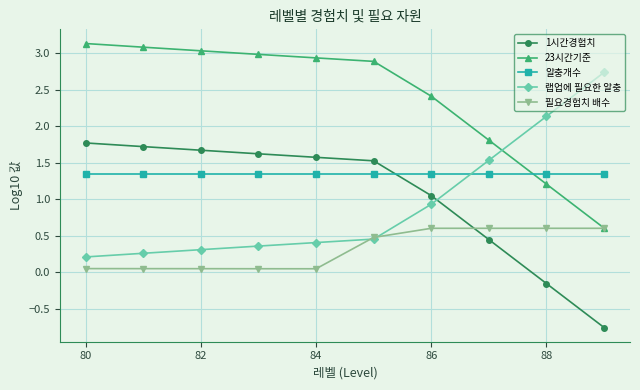

Rank the series by their maximum value, from lowest to highest.

필요경험치 배수, 알충개수, 1시간경험치, 랩업에 필요한 알충, 23시간기준